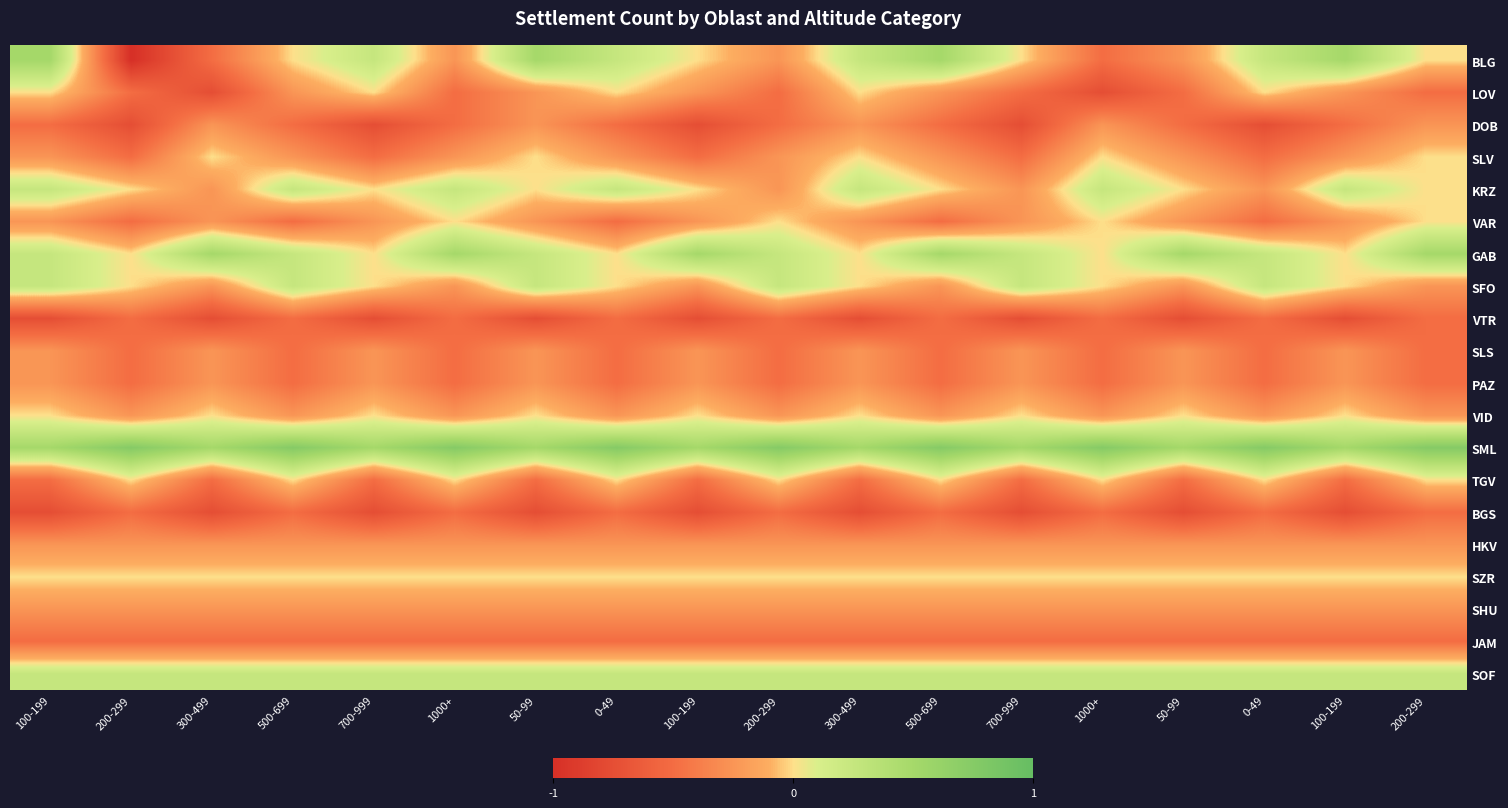

What is the spread (max minus min) of values at 1000+?

1.2